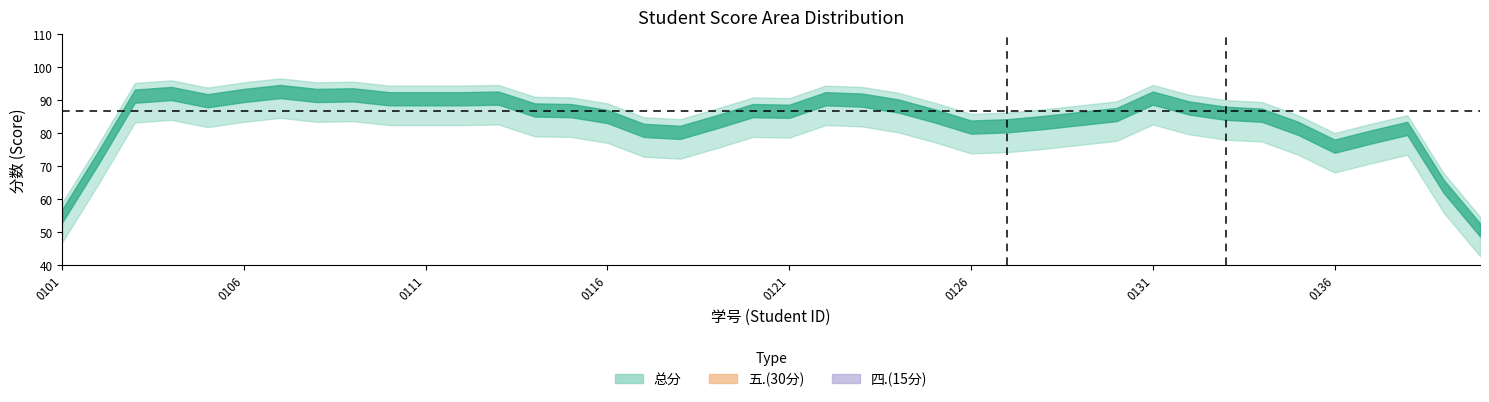

In 四.(15分), how many points are lower than both neighbors (excluding endpoints)?

8